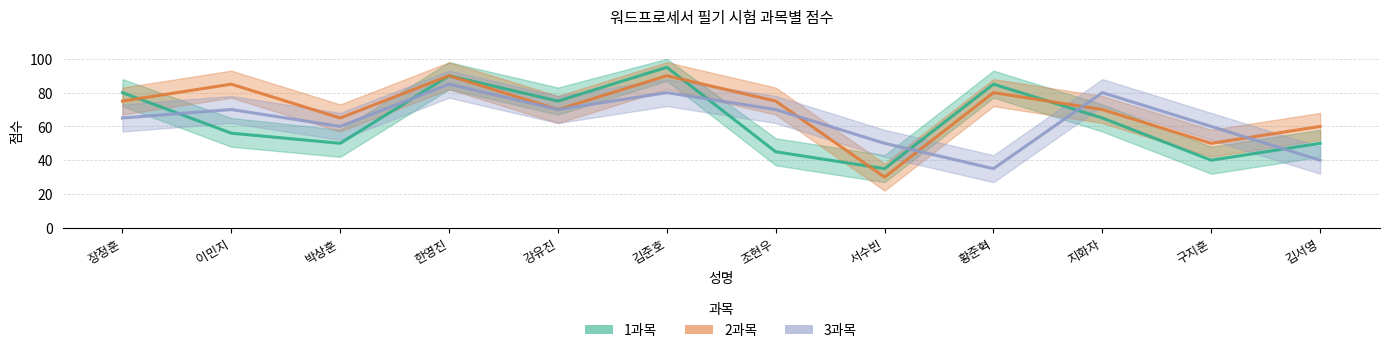

The 3과목 series shows 43 at 장정훈. True or false?

False